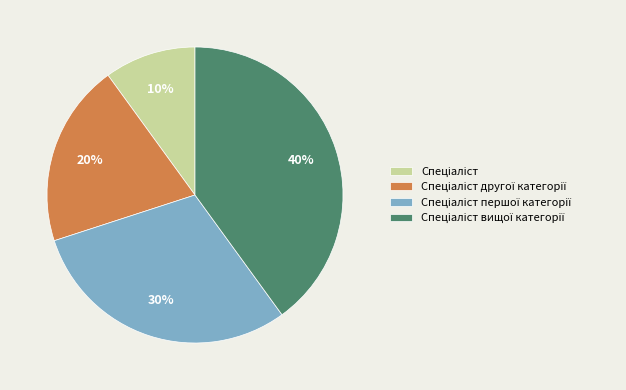

To the nearest percent, what is the difference between the largest and smallest slice percentages?

30%